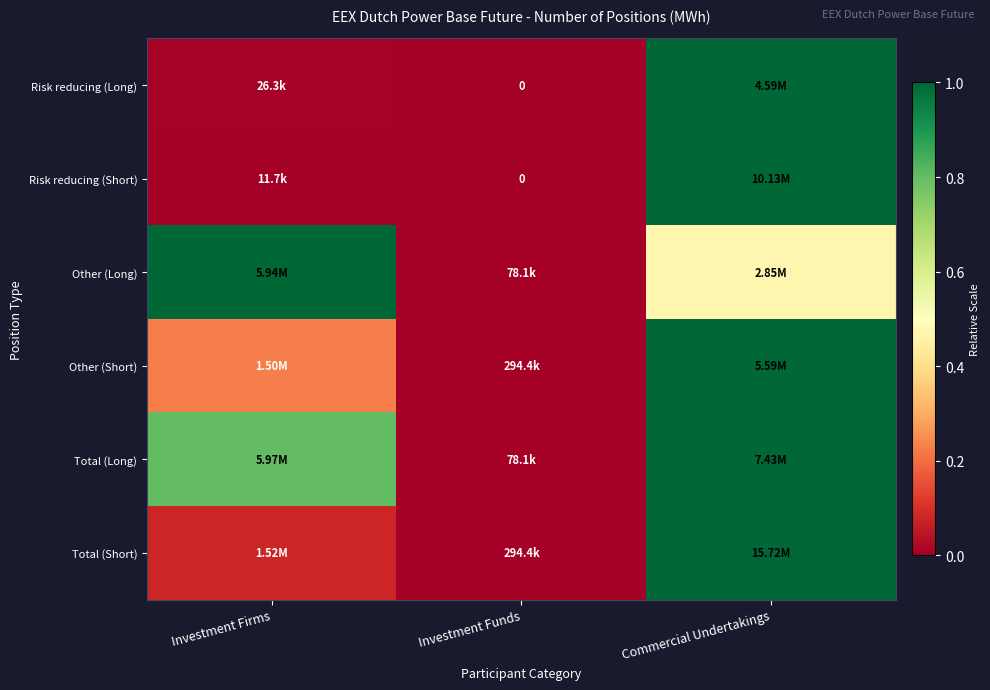

List the labels in order of Total (Short) value, smallest first.

Investment Funds, Investment Firms, Commercial Undertakings